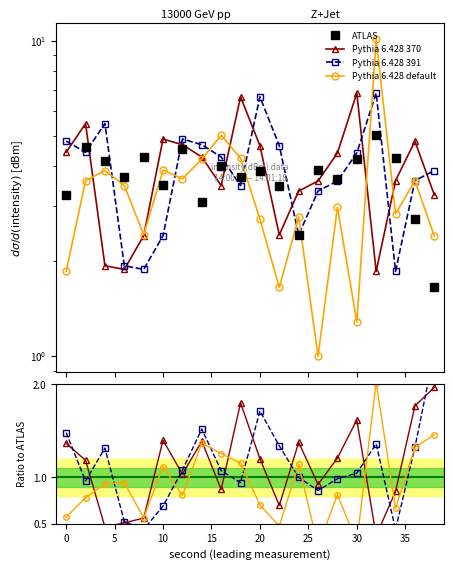

Is the value of Pythia 6.428 370 at 0 greater than the value of ATLAS at 35?

No